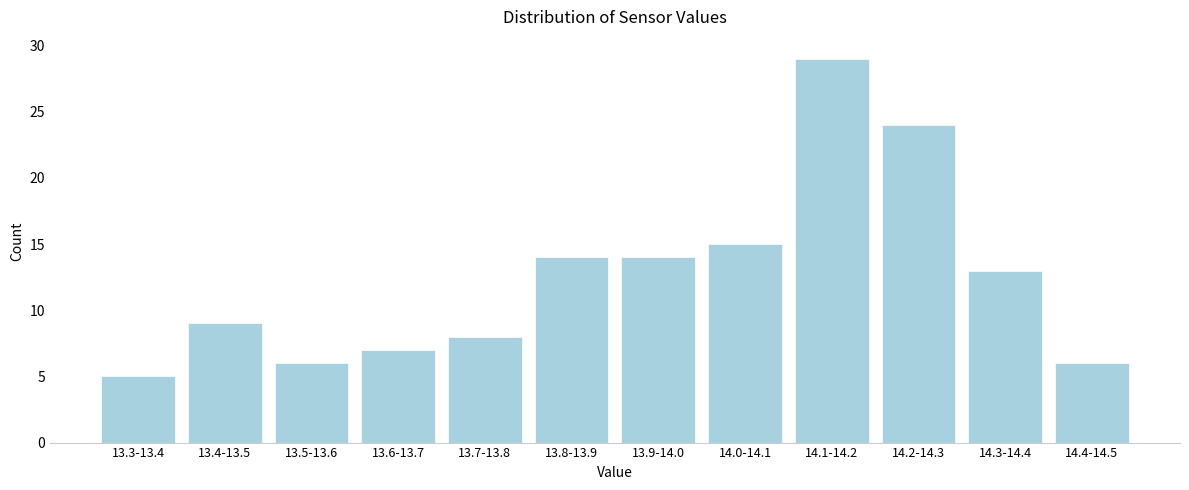

Reading left to right, list all the values displayed in this chart.

13.3-13.4=5	13.4-13.5=9	13.5-13.6=6	13.6-13.7=7	13.7-13.8=8	13.8-13.9=14	13.9-14.0=14	14.0-14.1=15	14.1-14.2=29	14.2-14.3=24	14.3-14.4=13	14.4-14.5=6